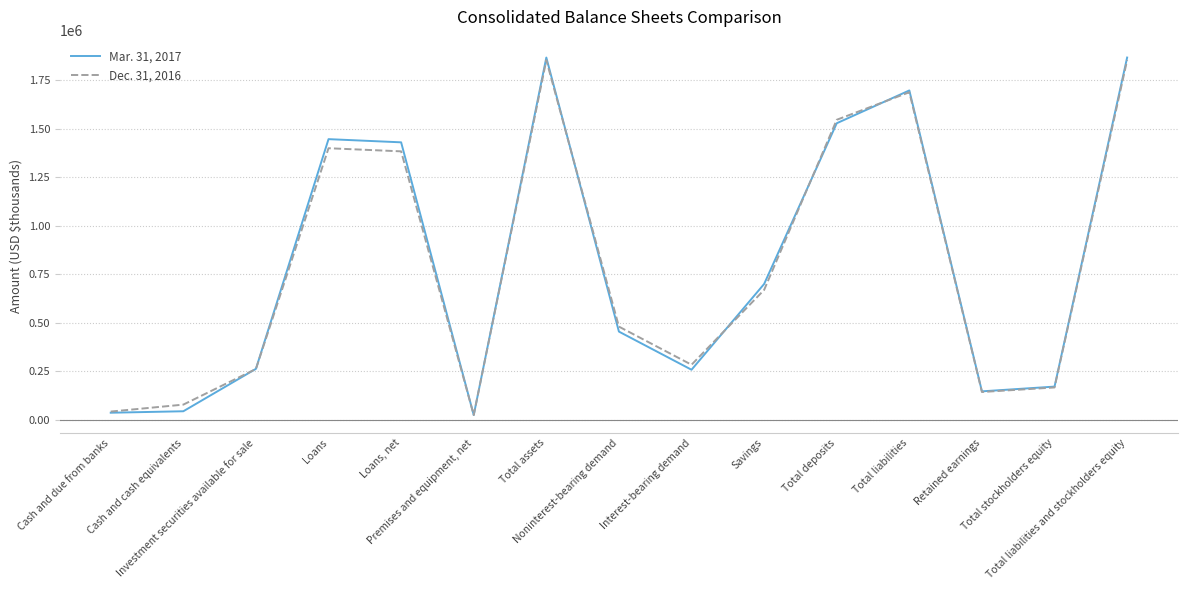

Rank the series at Retained earnings from highest to lowest value.

Mar. 31, 2017, Dec. 31, 2016